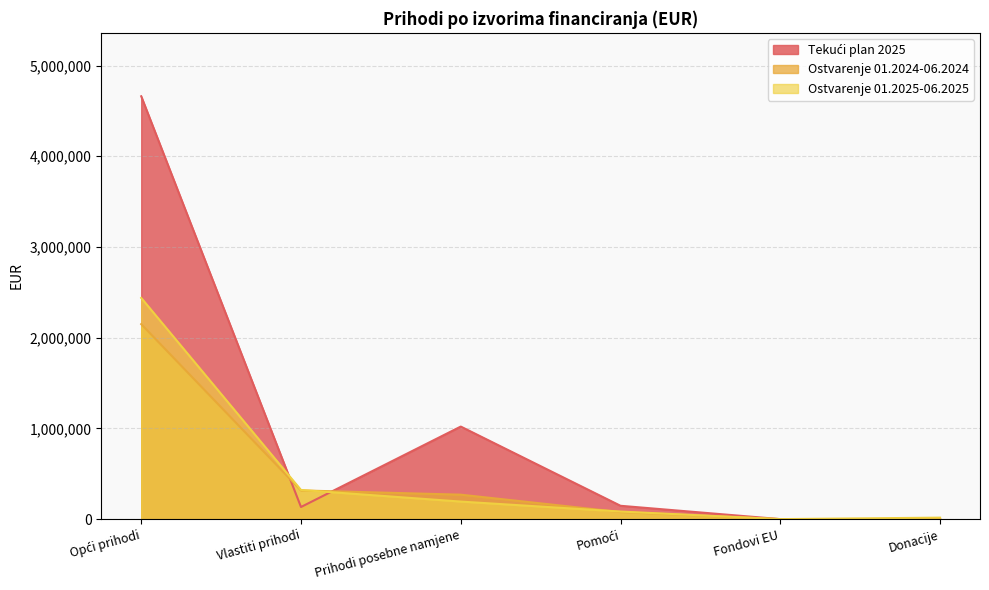

How many lines are shown in the chart?

3